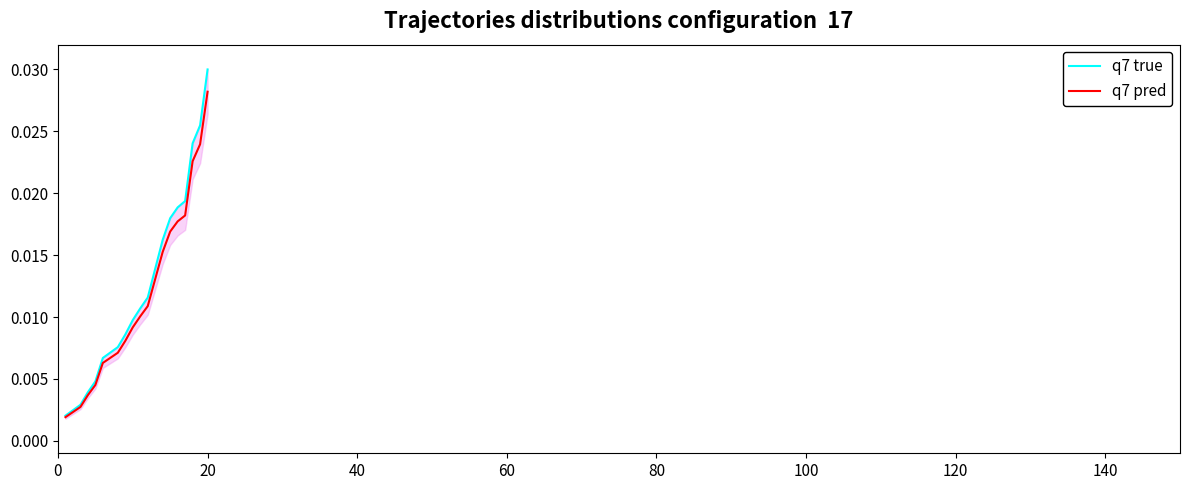

Reading left to right, list all the values displayed in this chart.

q7 true: 0.0	0.0	0.0	0.0	0.0	0.0	0.0	0.0	0.0	0.0	0.0	0.0	0.0	0.0	0.0	0.0	0.0	0.0	0.0	0.0
q7 pred: 0.0	0.0	0.0	0.0	0.0	0.0	0.0	0.0	0.0	0.0	0.0	0.0	0.0	0.0	0.0	0.0	0.0	0.0	0.0	0.0